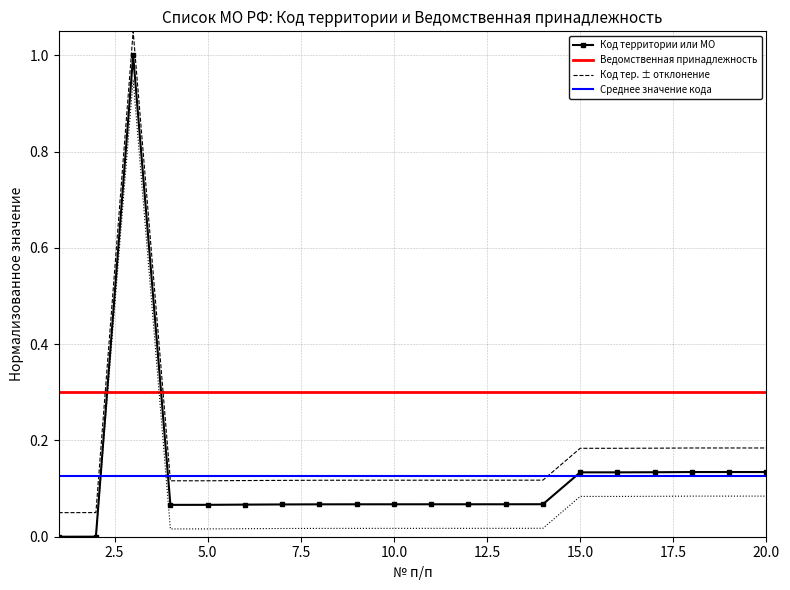

How many intersections are there between Код территории или МО and Ведомственная принадлежность?

2